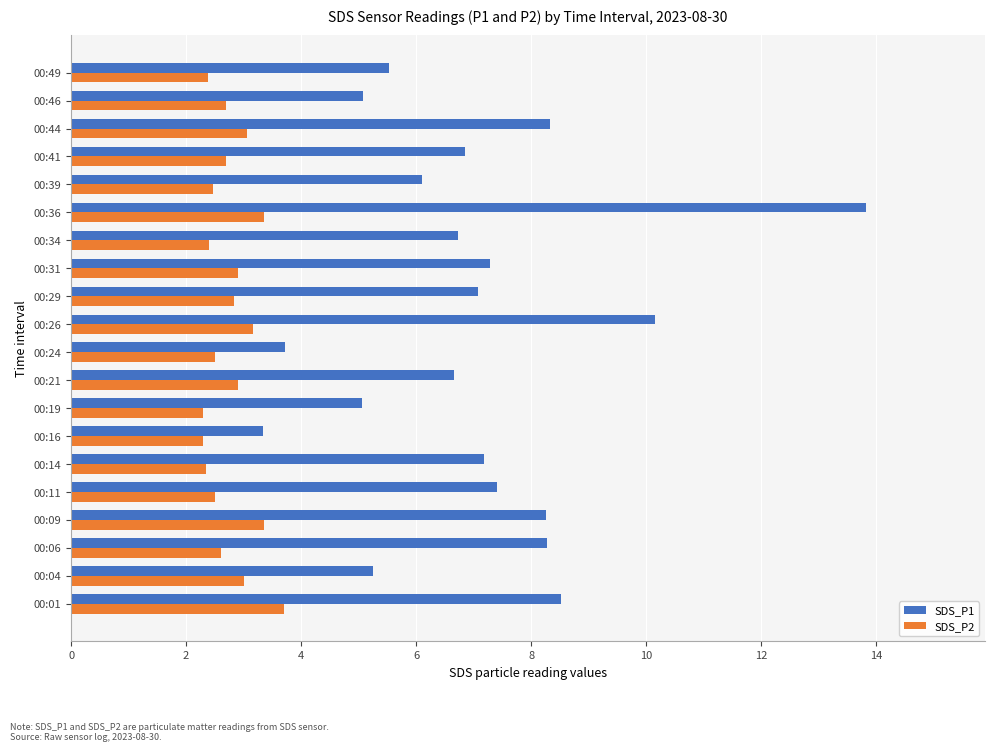

Rank the series by their average value, from highest to lowest.

SDS_P1, SDS_P2